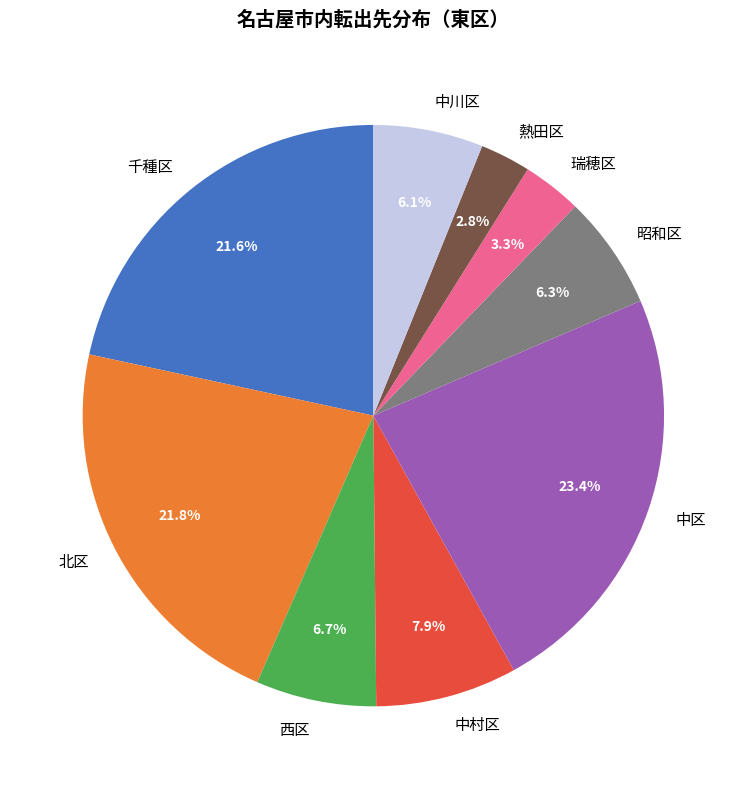

The 昭和区 slice represents 6% of the pie. True or false?

True